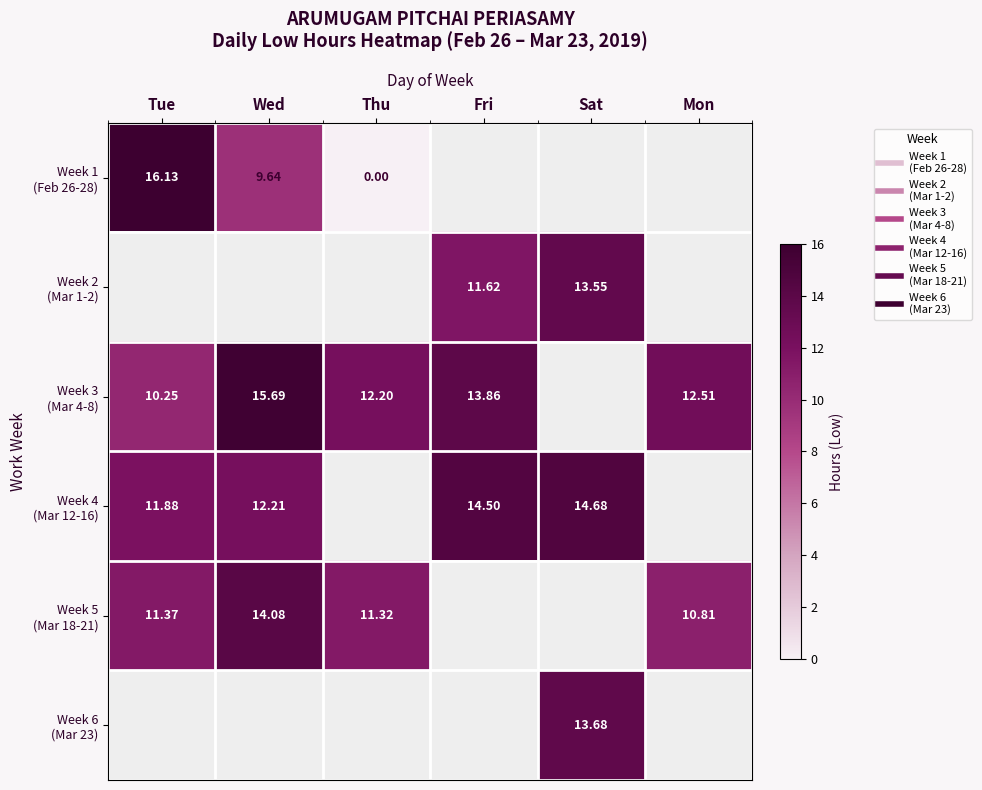

How many distinct data groups are displayed?

6